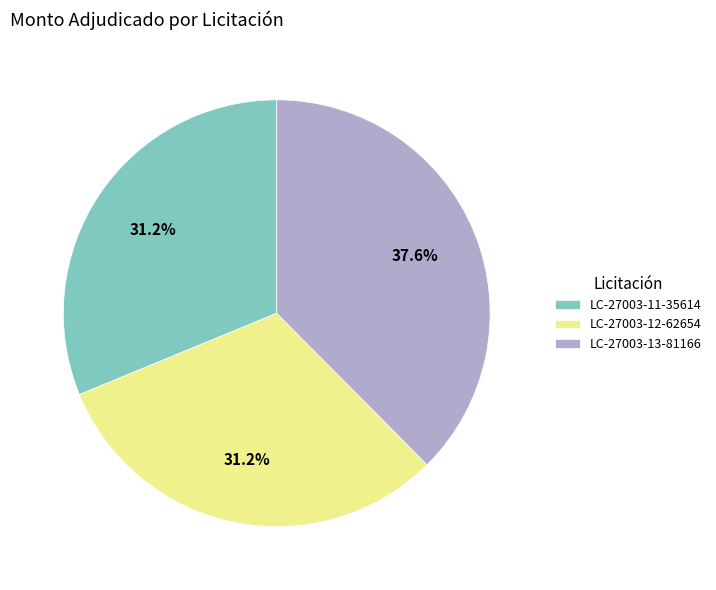

Approximately how many times larger is the value at LC-27003-12-62654 compared to LC-27003-13-81166?

0.8